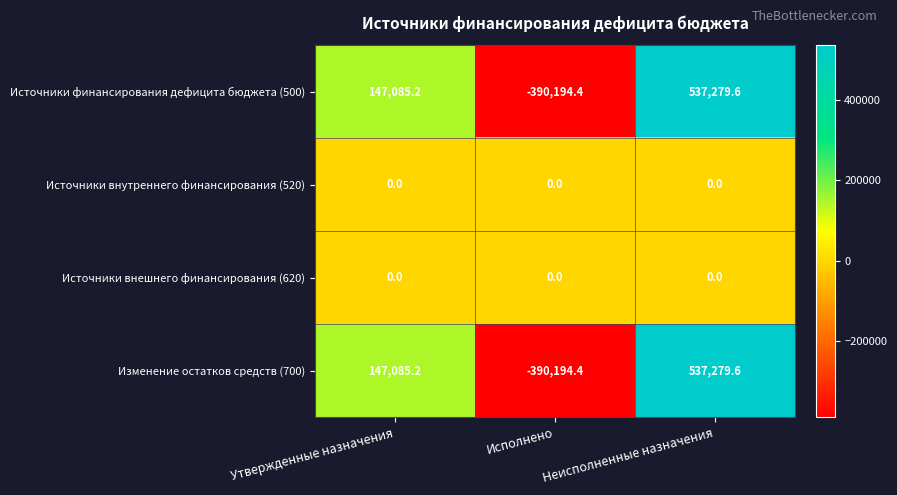

How many values in Изменение остатков средств (700) are below zero?

1